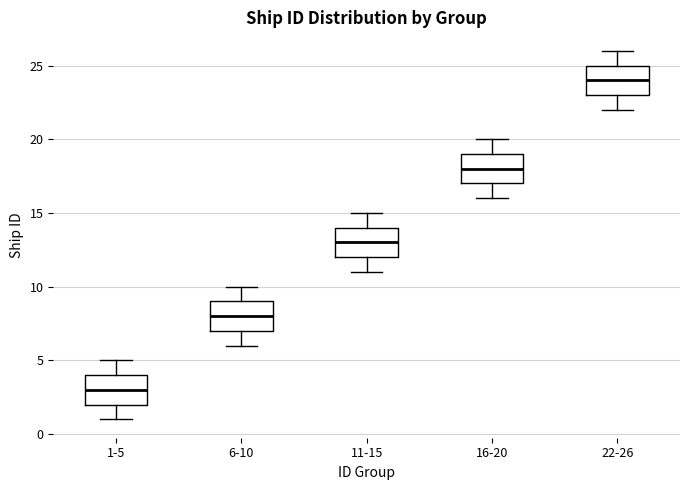

Reading left to right, read every box against the y-axis: the position of its median line, the range the box covers, and the ends of its whiskers. The values are not printed on the chart, so give them approximately, as read against the axis.

1-5: median 3, box 2 to 4, whiskers 1 to 5
6-10: median 8, box 7 to 9, whiskers 6 to 10
11-15: median 13, box 12 to 14, whiskers 11 to 15
16-20: median 18, box 17 to 19, whiskers 16 to 20
22-26: median 24, box 23 to 25, whiskers 22 to 26